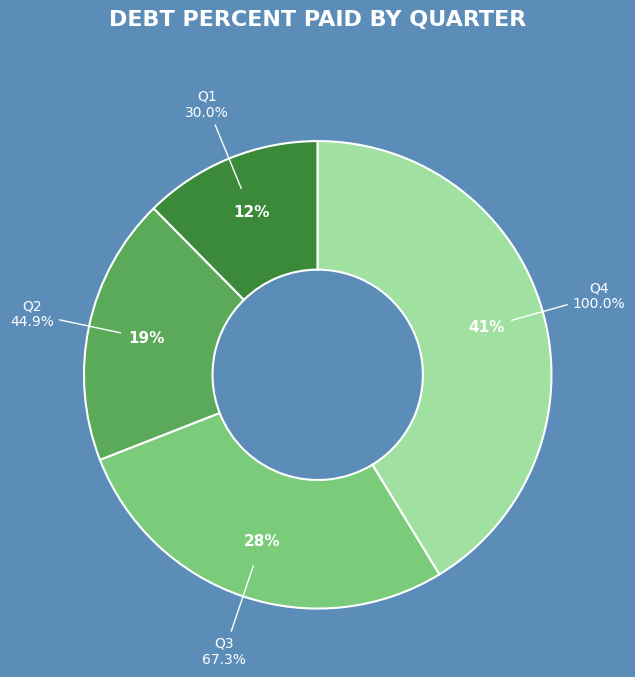

The Q1 slice represents 12% of the pie. True or false?

True